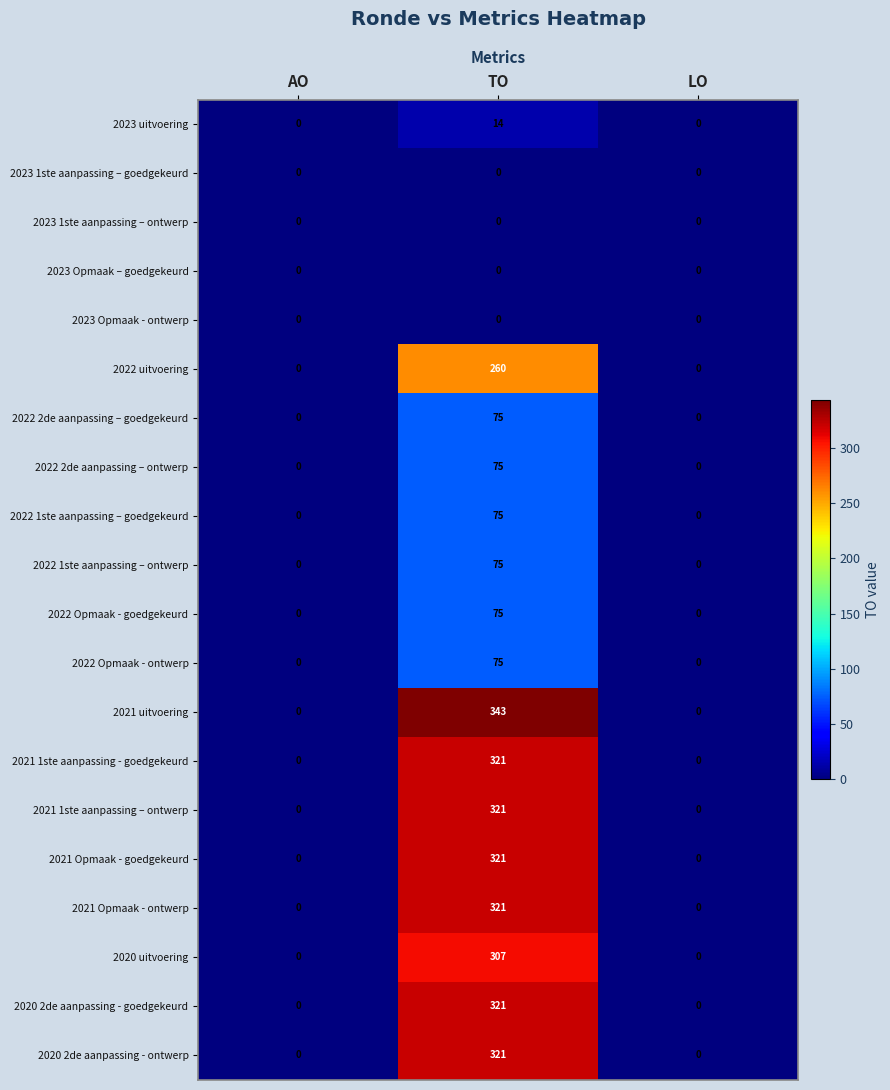

What is the difference between the 2021 1ste aanpassing - goedgekeurd values at LO and TO?

321